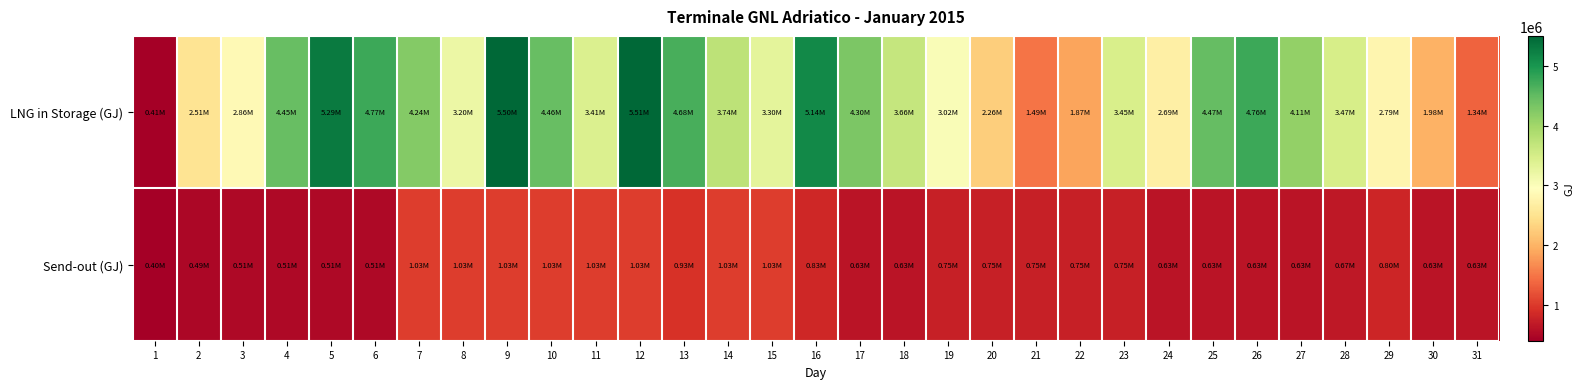

At how many categories does at least one series exceed 602656?

30